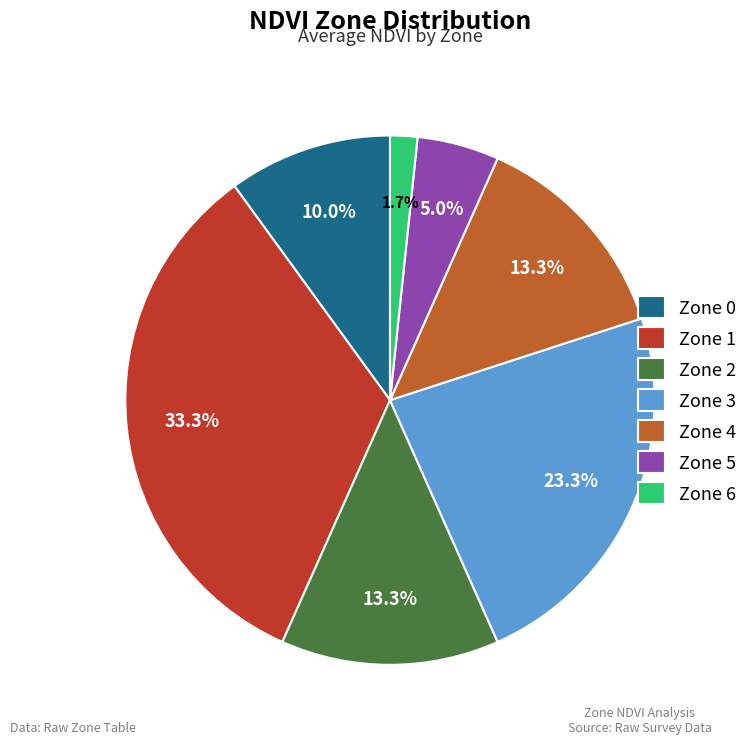

What is the total percentage of Zone 0 and Zone 1?

43.3%